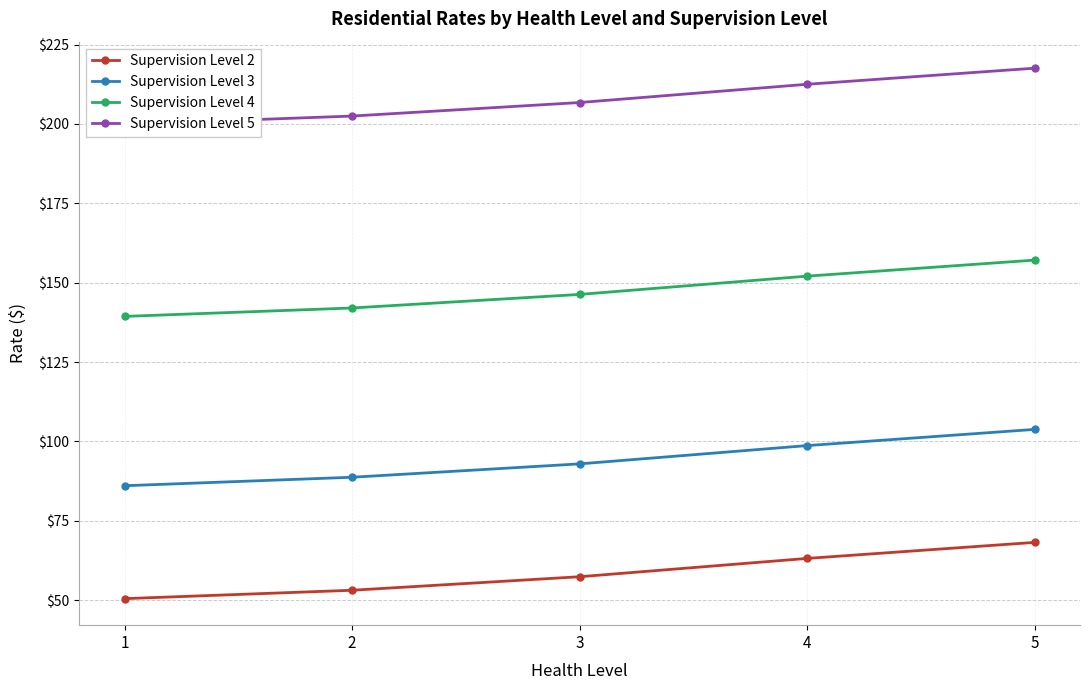

What are all the series names shown in the legend?

Supervision Level 2, Supervision Level 3, Supervision Level 4, Supervision Level 5